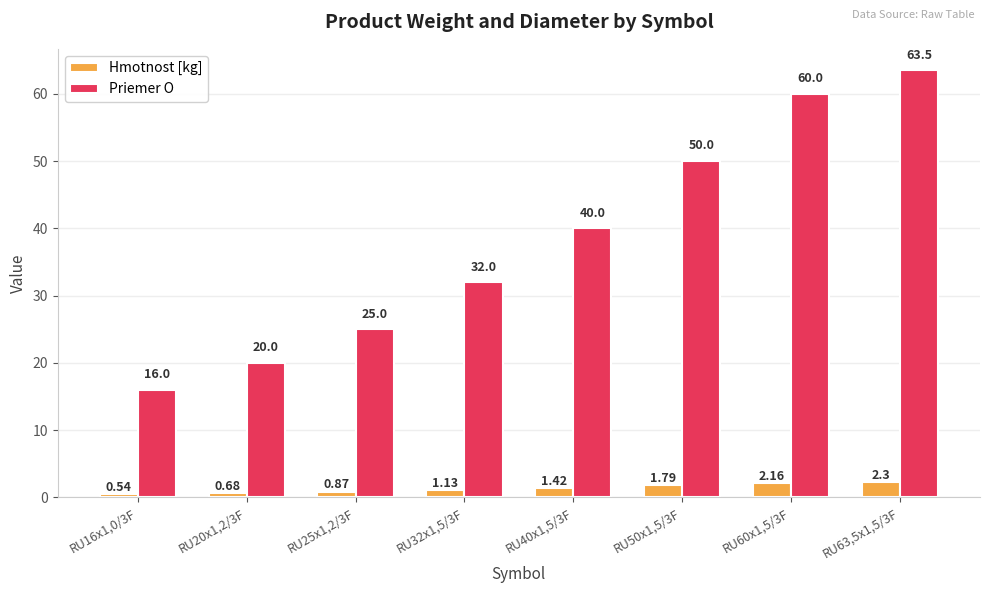

List the series in order of their peak value, highest first.

Priemer O, Hmotnost [kg]